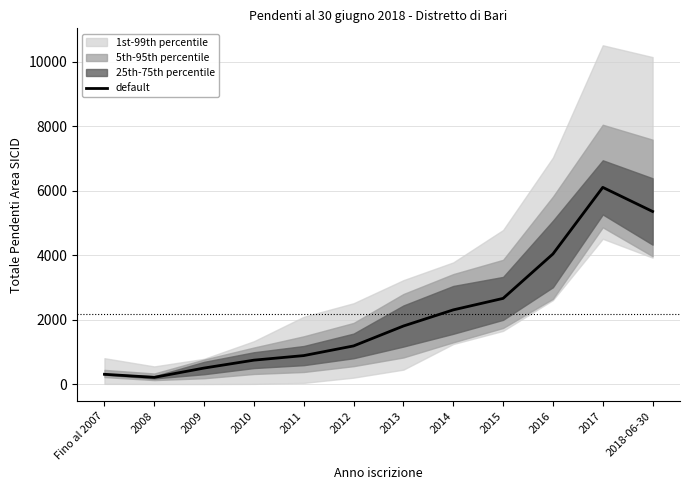

What is the label of the 7th point from the left?

2013